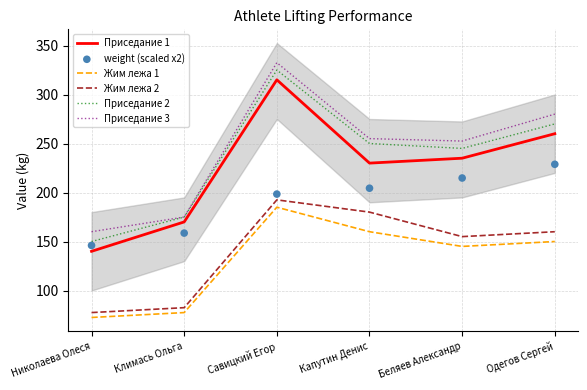

What is the total value across all series at Беляев Александр?

1247.3